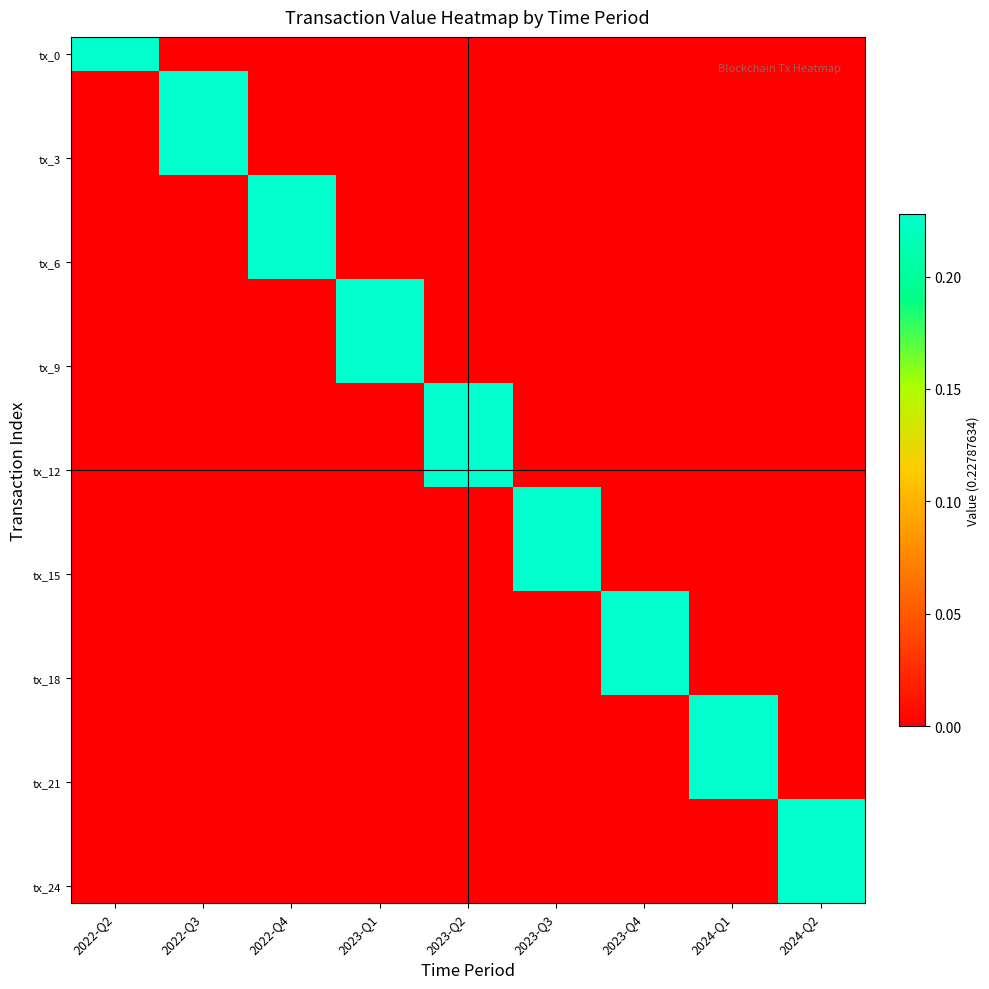

How many distinct data groups are displayed?

25